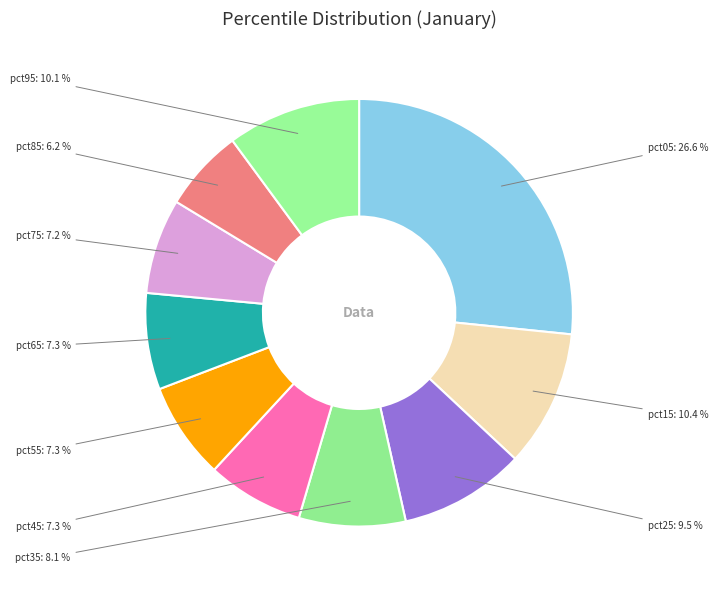

What is the total percentage of pct15 and pct55?

17.7%